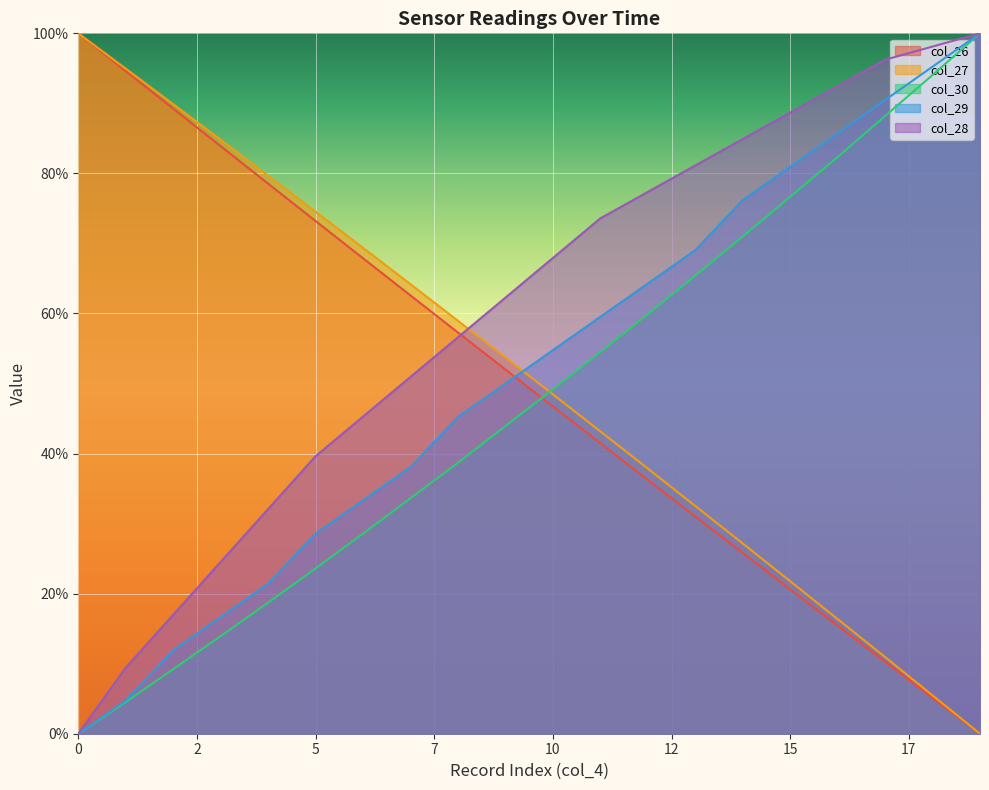

Where is col_30 nearest to the value 50?

10